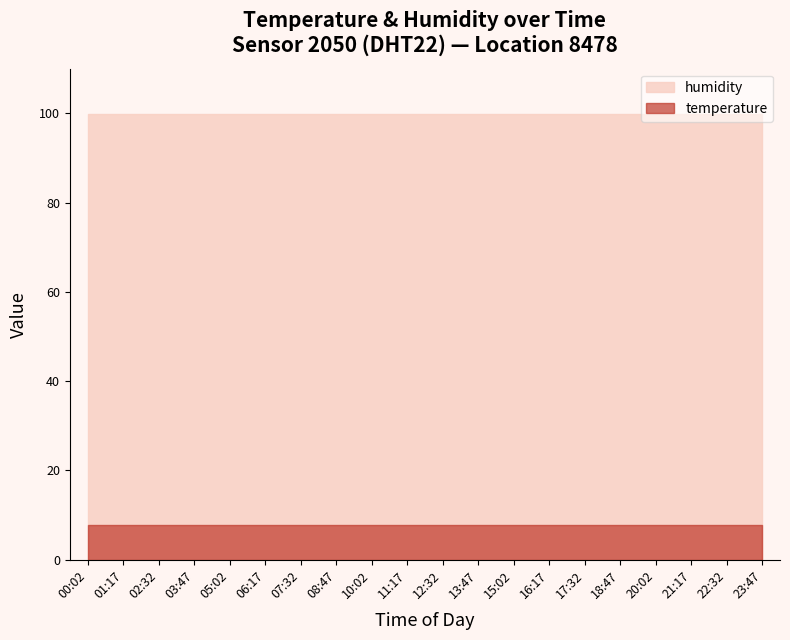

The value of humidity at 13:47 is 99.9. True or false?

True